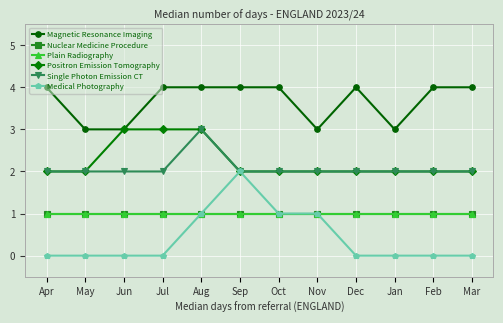

The Magnetic Resonance Imaging series shows 2 at Jan. True or false?

False